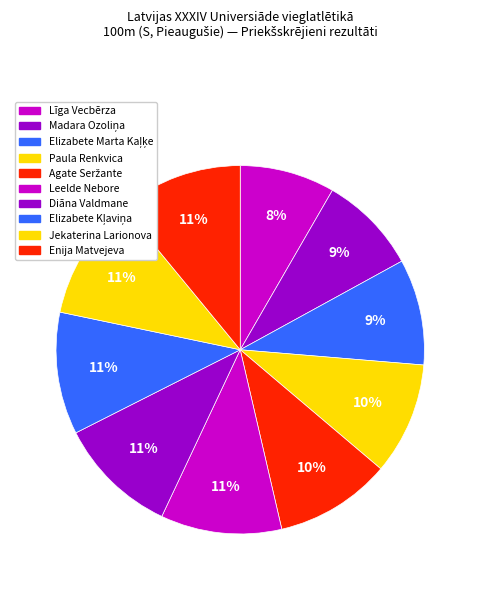

How many segments does this pie chart have?

10